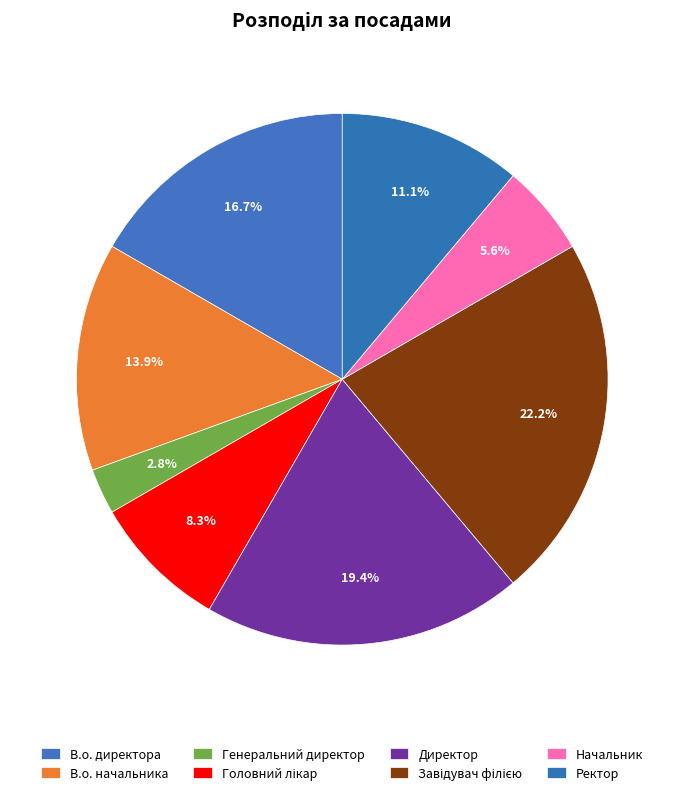

Count the number of slices in the pie.

8